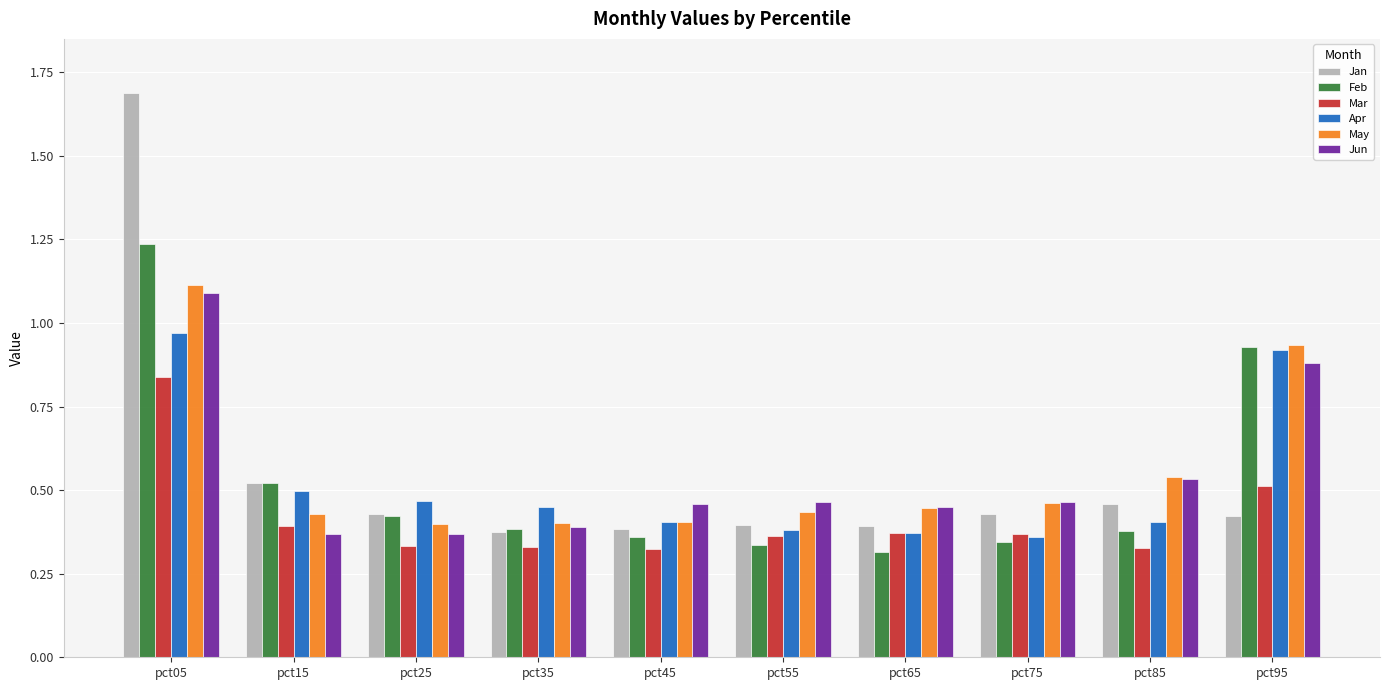

Between pct15 and pct95, which series saw the biggest shift?

Jun